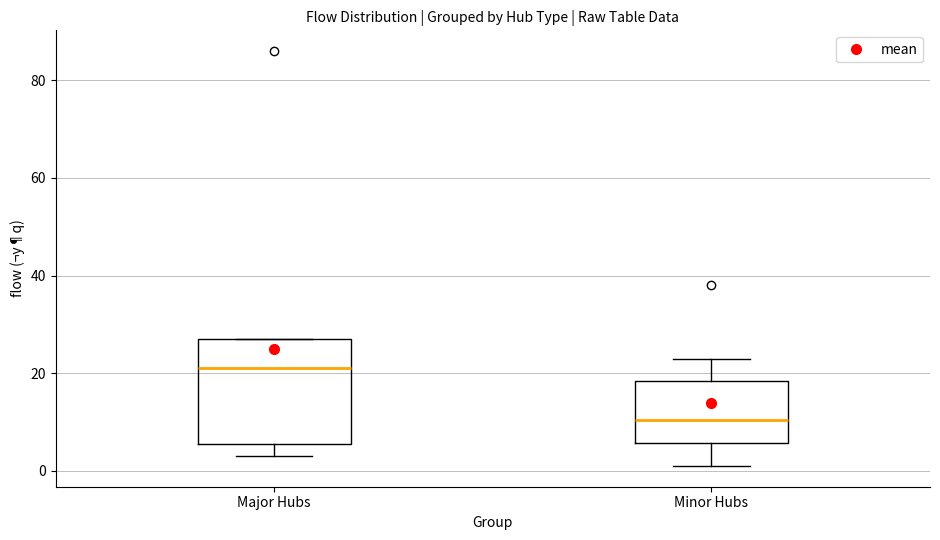

Which box's median line is the highest?

Major Hubs